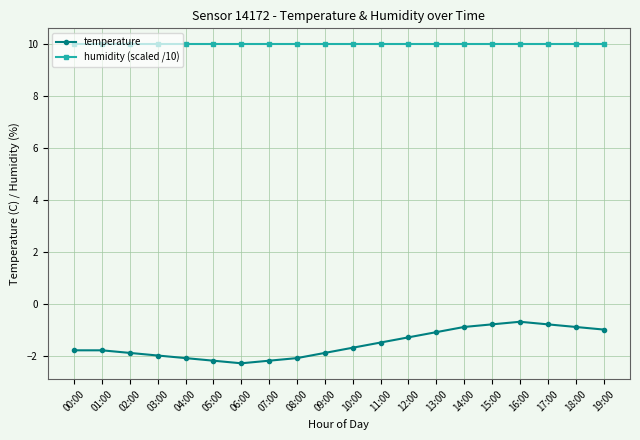

What is the minimum value shown in the chart?

-2.3